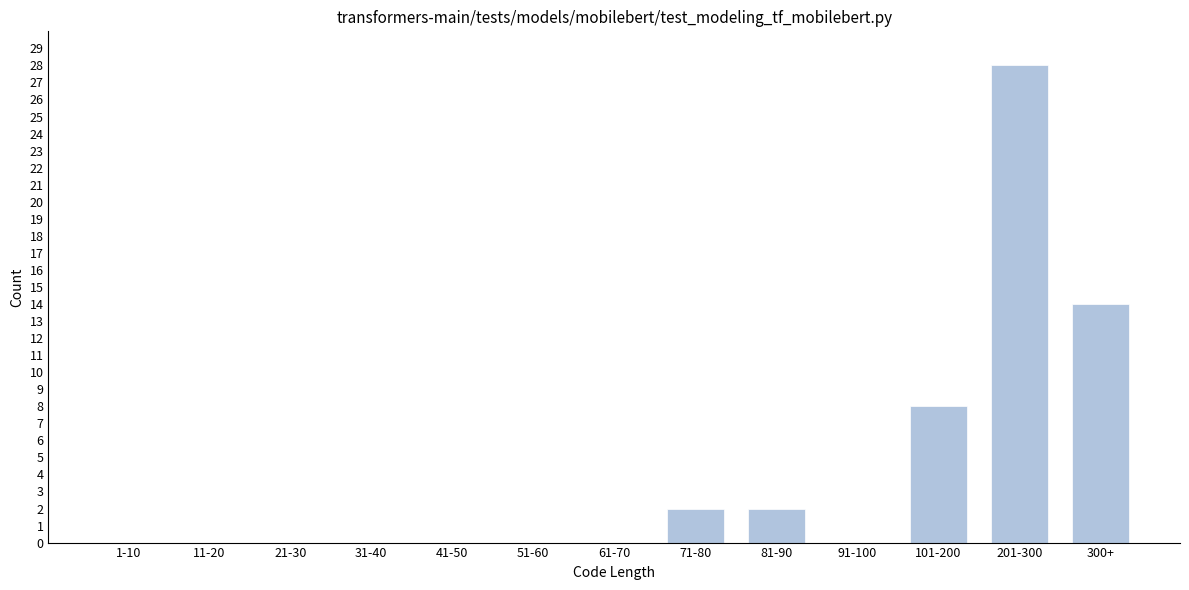

Reading left to right, extract all data points from this chart.

1-10=0	11-20=0	21-30=0	31-40=0	41-50=0	51-60=0	61-70=0	71-80=2	81-90=2	91-100=0	101-200=8	201-300=28	300+=14